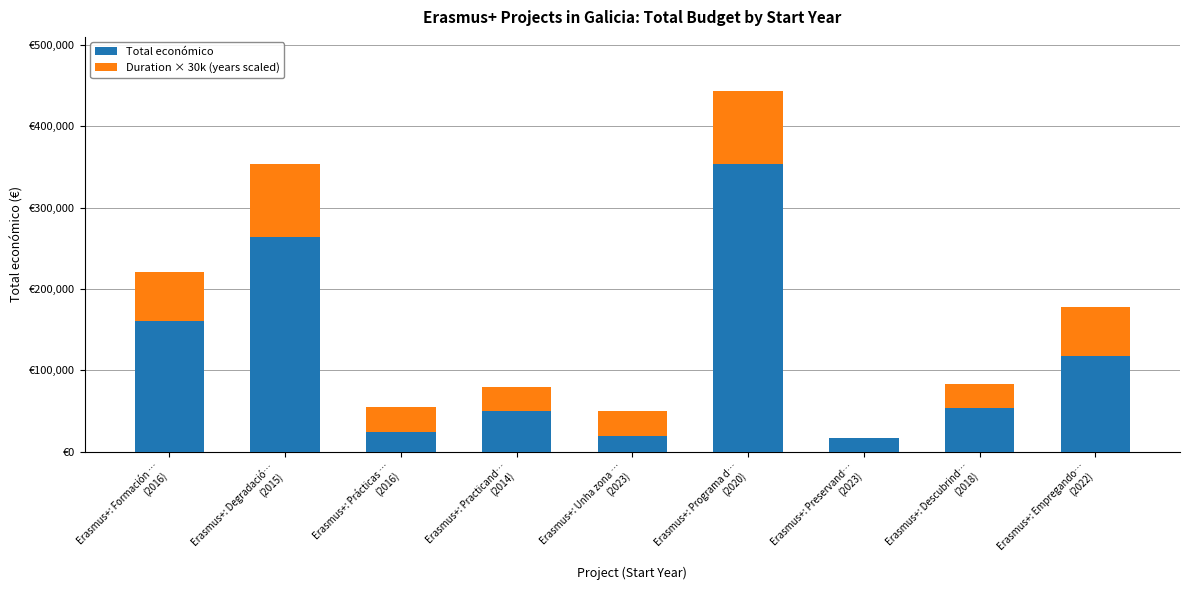

What value does the Total económico series have at Erasmus+: Descubrind…
(2018), to the nearest 100?

53700